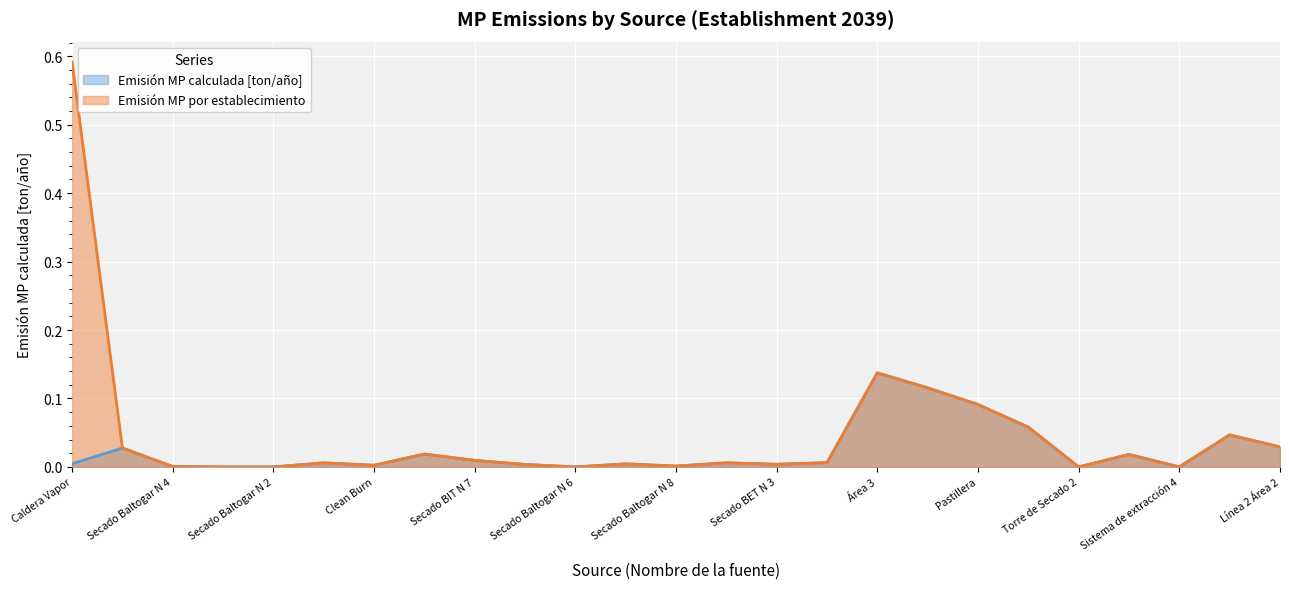

True or false: Emisión MP por establecimiento and Emisión MP calculada [ton/año] cross at least once.

False